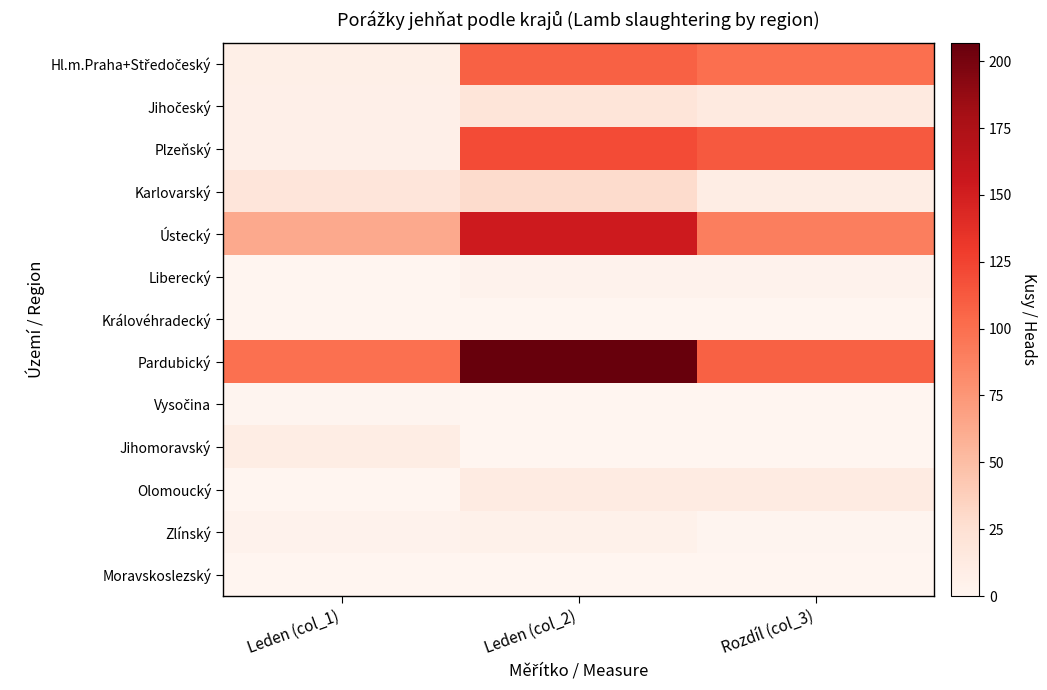

Rank the series at Leden (col_1) from highest to lowest value.

Pardubický, Ústecký, Karlovarský, Jihomoravský, Hl.m.Praha+Středočeský, Jihočeský, Plzeňský, Zlínský, Vysočina, Liberecký, Královéhradecký, Olomoucký, Moravskoslezský